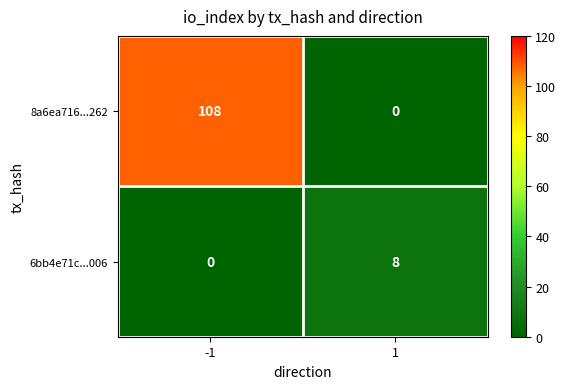

What is the highest value of the 6bb4e71c...006 series?

8